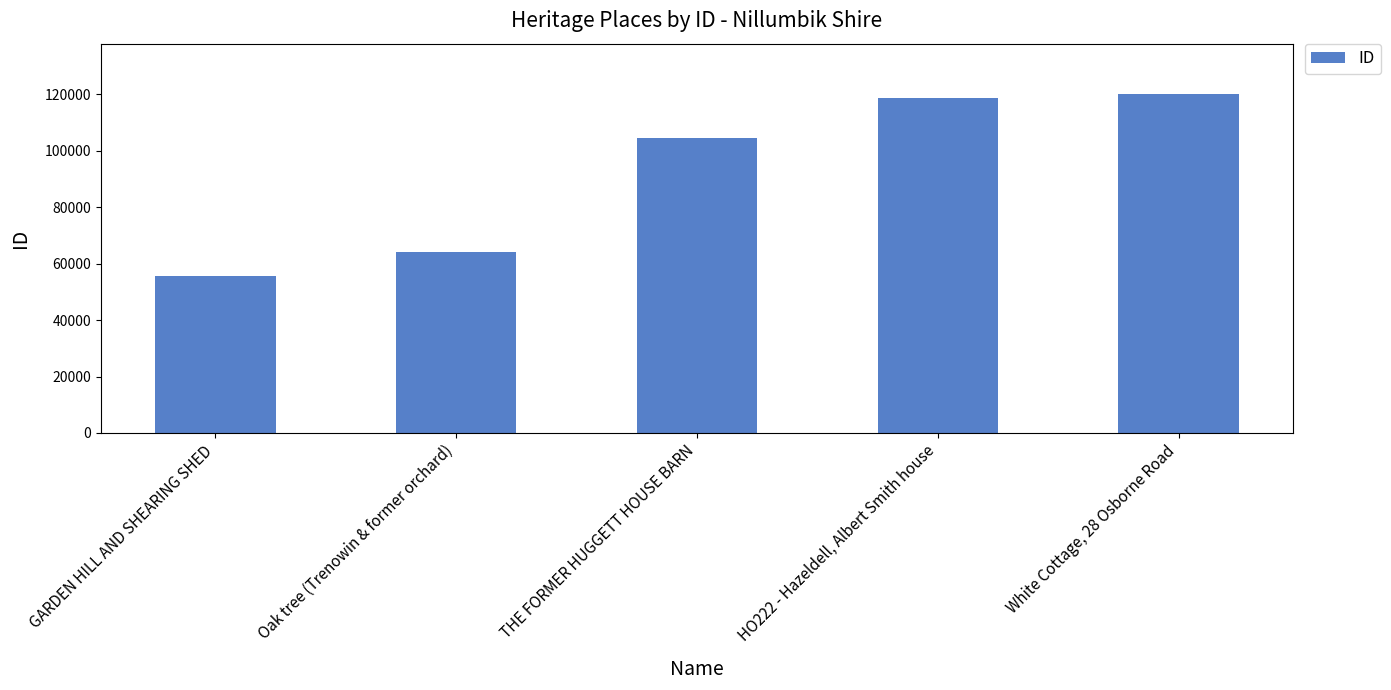

List the labels in order of value, smallest first.

GARDEN HILL AND SHEARING SHED, Oak tree (Trenowin & former orchard), THE FORMER HUGGETT HOUSE BARN, HO222 - Hazeldell, Albert Smith house, White Cottage, 28 Osborne Road